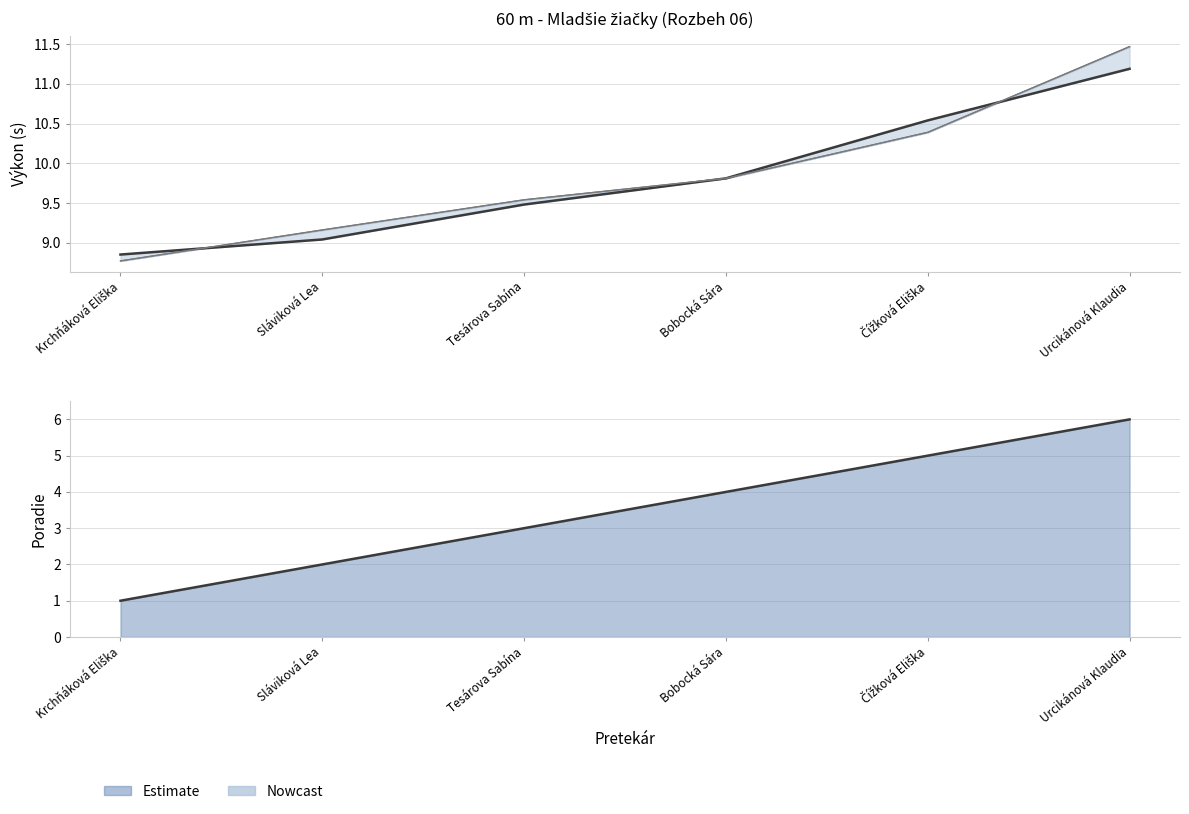

What is the greatest value displayed?

11.5